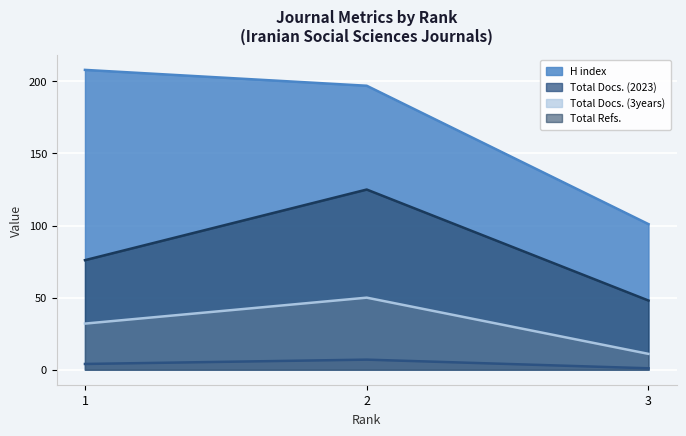

Is it true that Total Refs. equals 32 at 1?

False